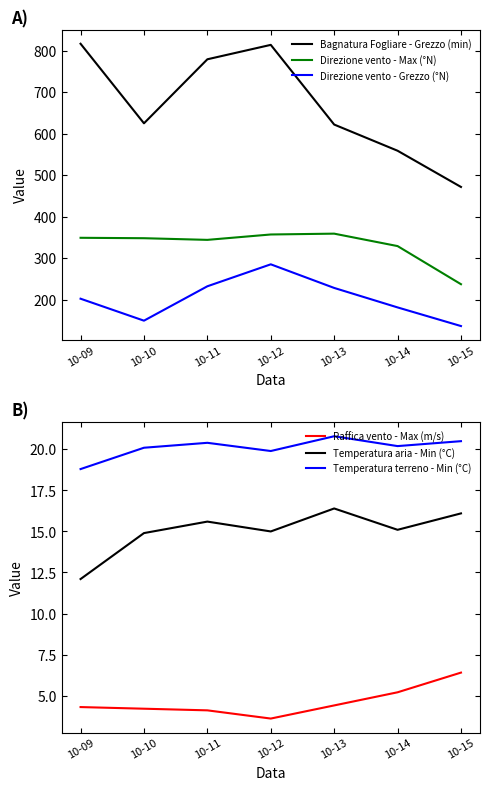

Does the chart have visible grid lines?

No